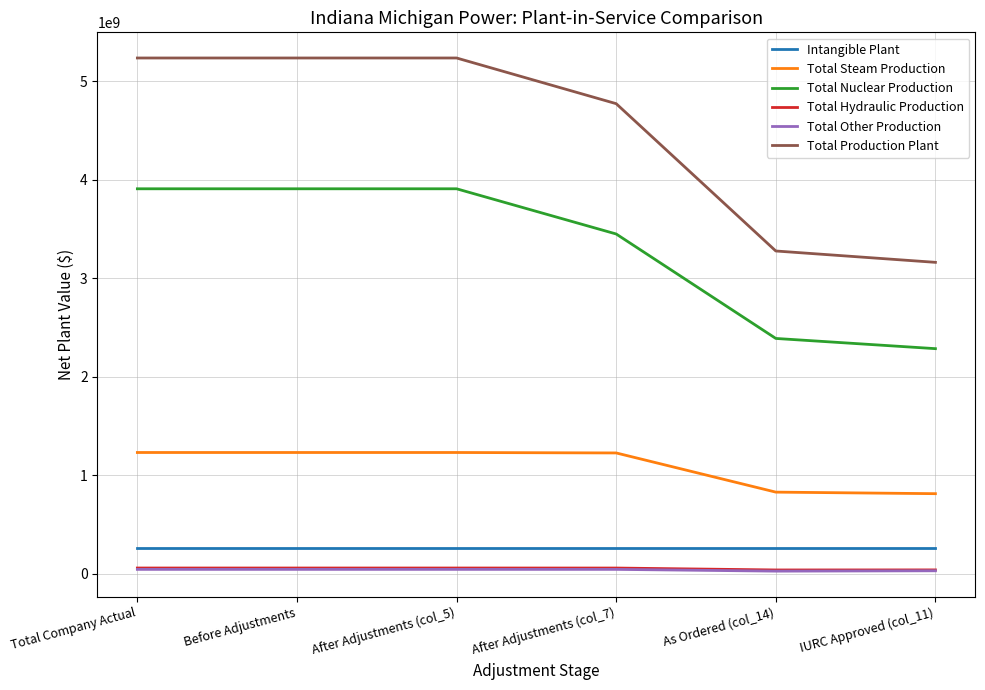

What is the highest value of the Total Production Plant series?

5234805677.2